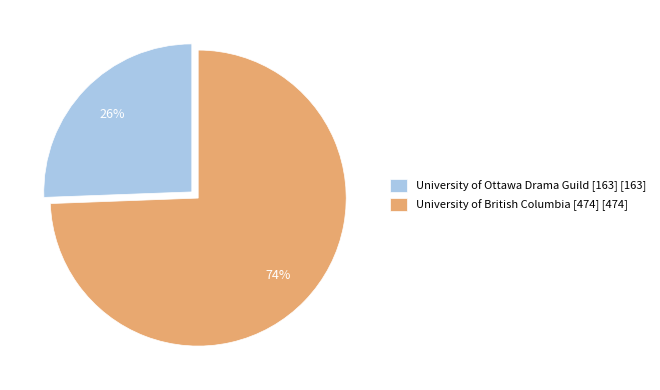

To the nearest percent, what is the combined percentage of University of Ottawa Drama Guild [163] and University of British Columbia [474]?

100%